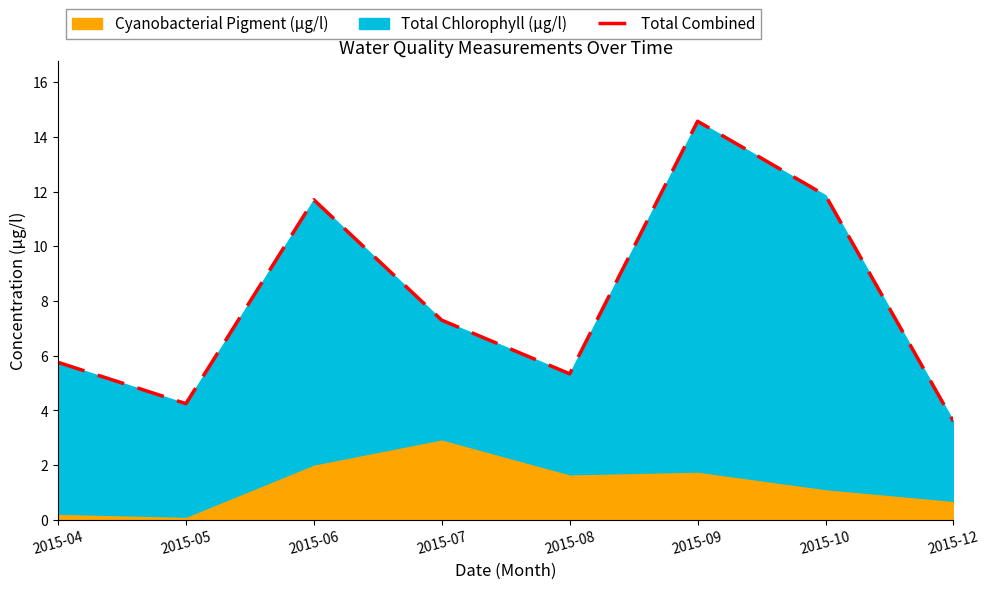

Does the chart display data point markers on the line(s)?

No